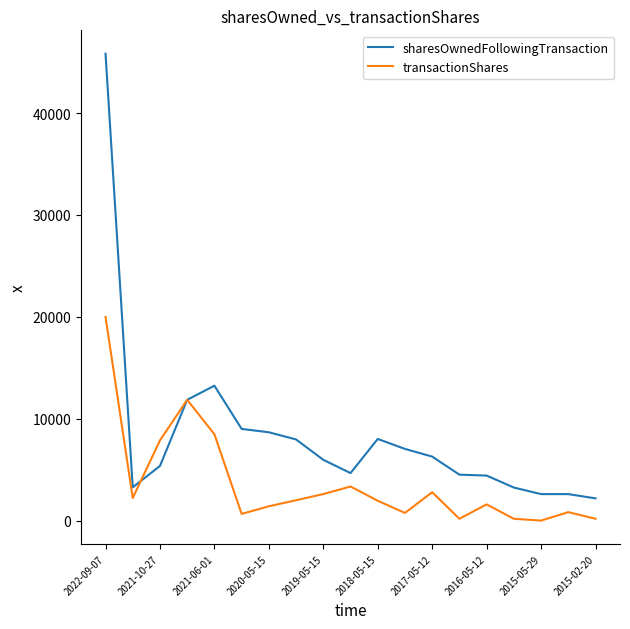

Which series has the largest total across all categories?

sharesOwnedFollowingTransaction